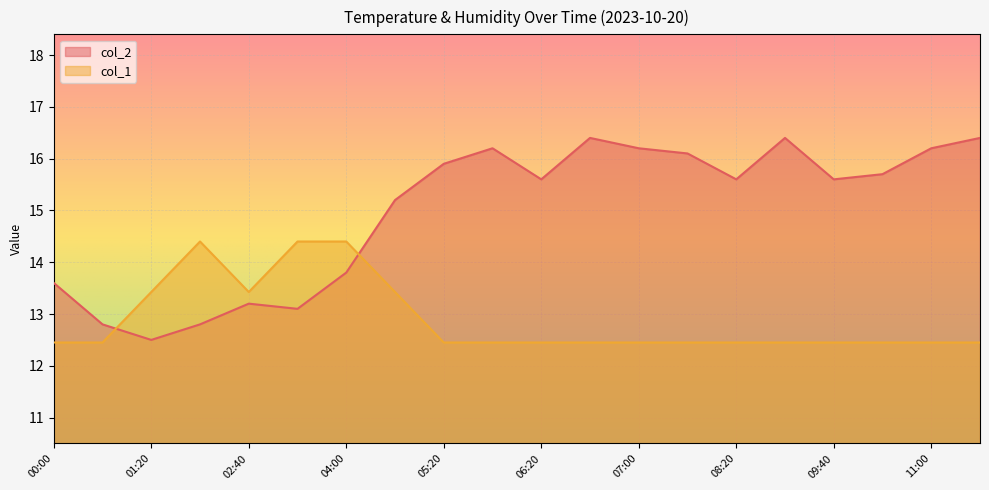

Which series has the largest total across all categories?

col_2